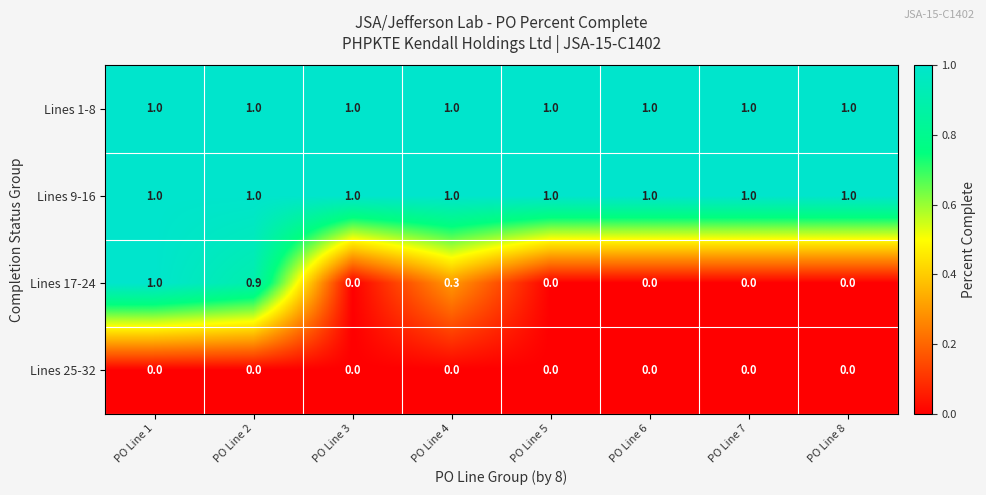

What is the approximate value of Lines 9-16 at PO Line 1?

1.0